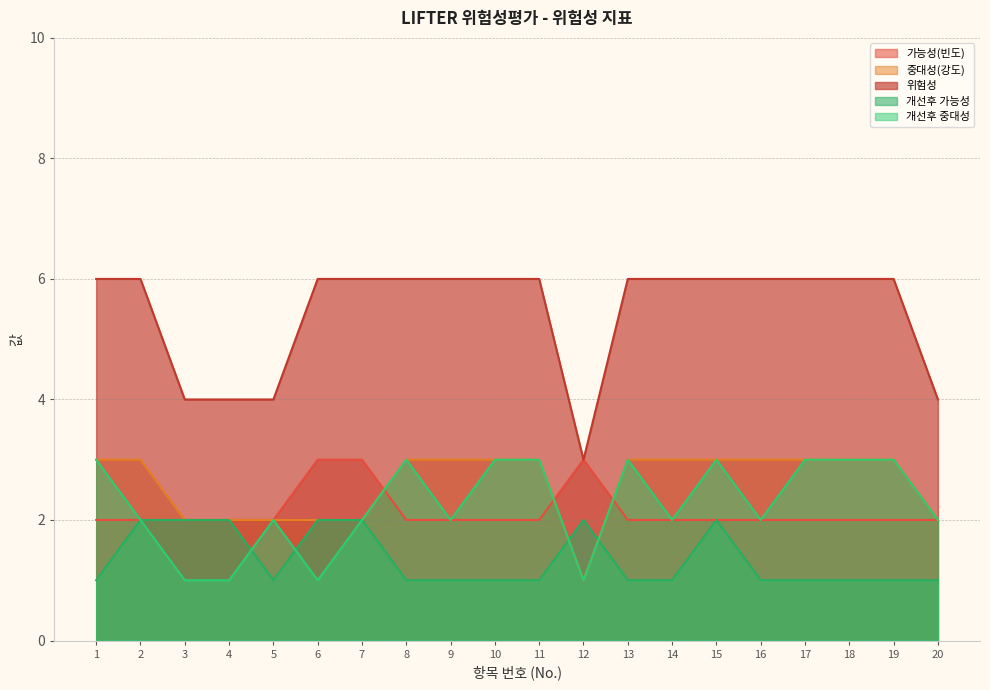

Is the value of 개선후 가능성 at 2 greater than the value of 가능성(빈도) at 15?

No